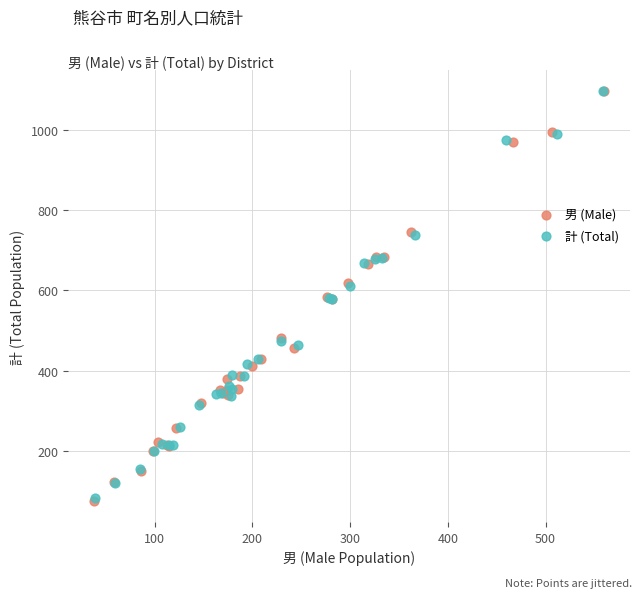

Which series has the widest spread of Y values?

男 (Male)